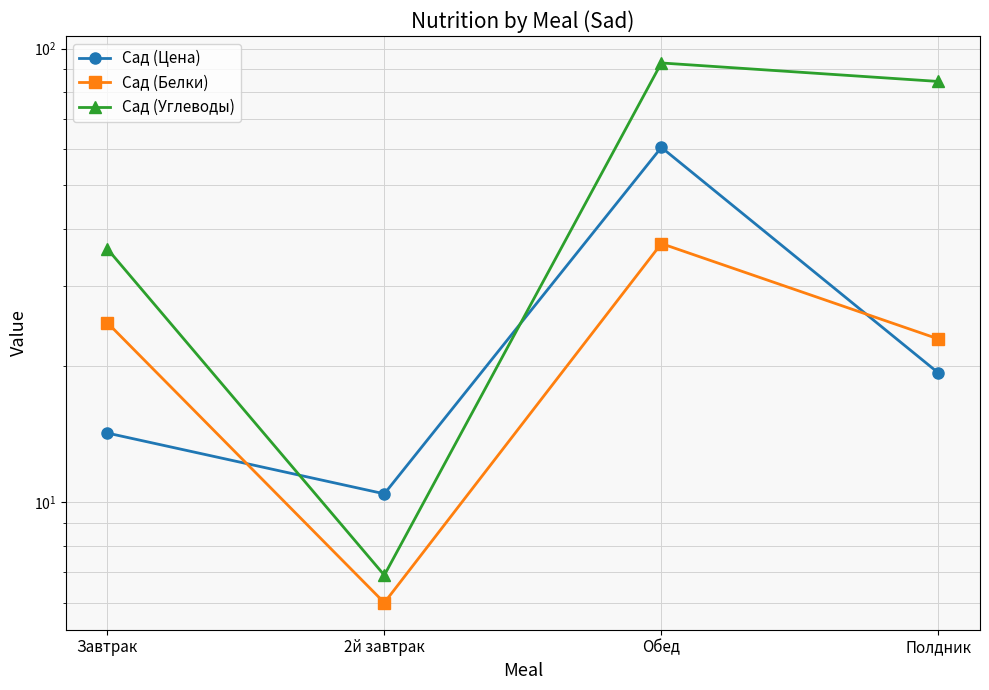

True or false: Сад (Углеводы) and Сад (Белки) intersect in this chart.

False